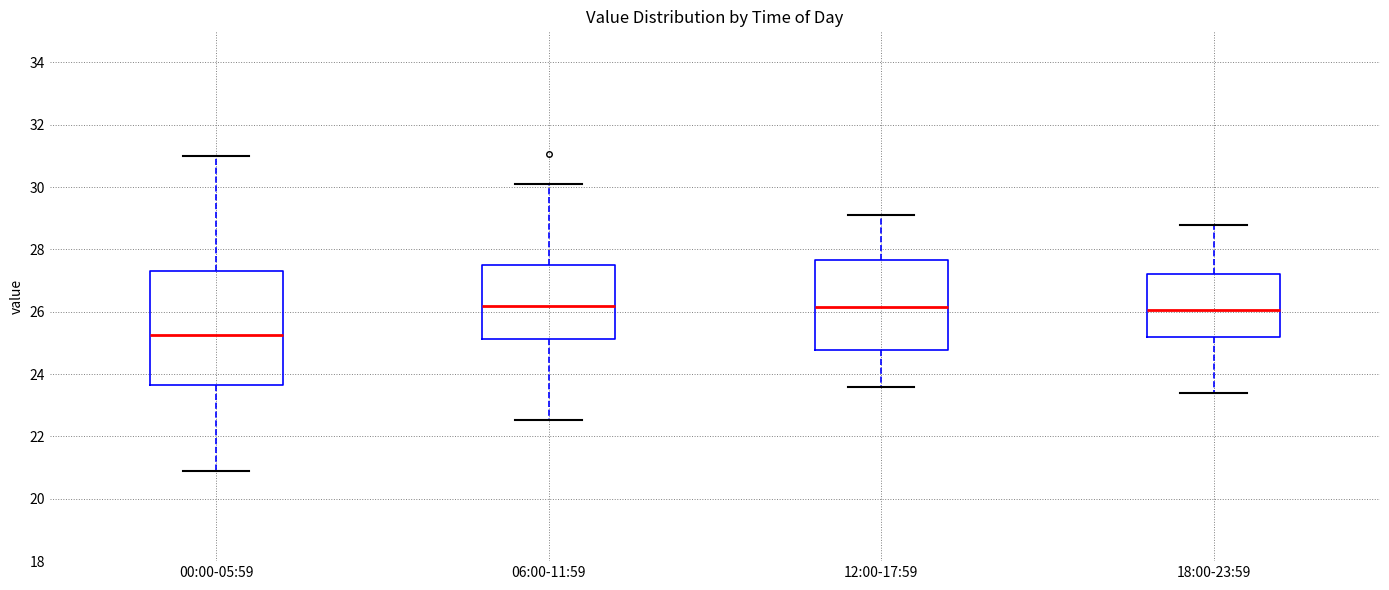

Which box is the tallest, from its lower edge to its upper edge?

00:00-05:59